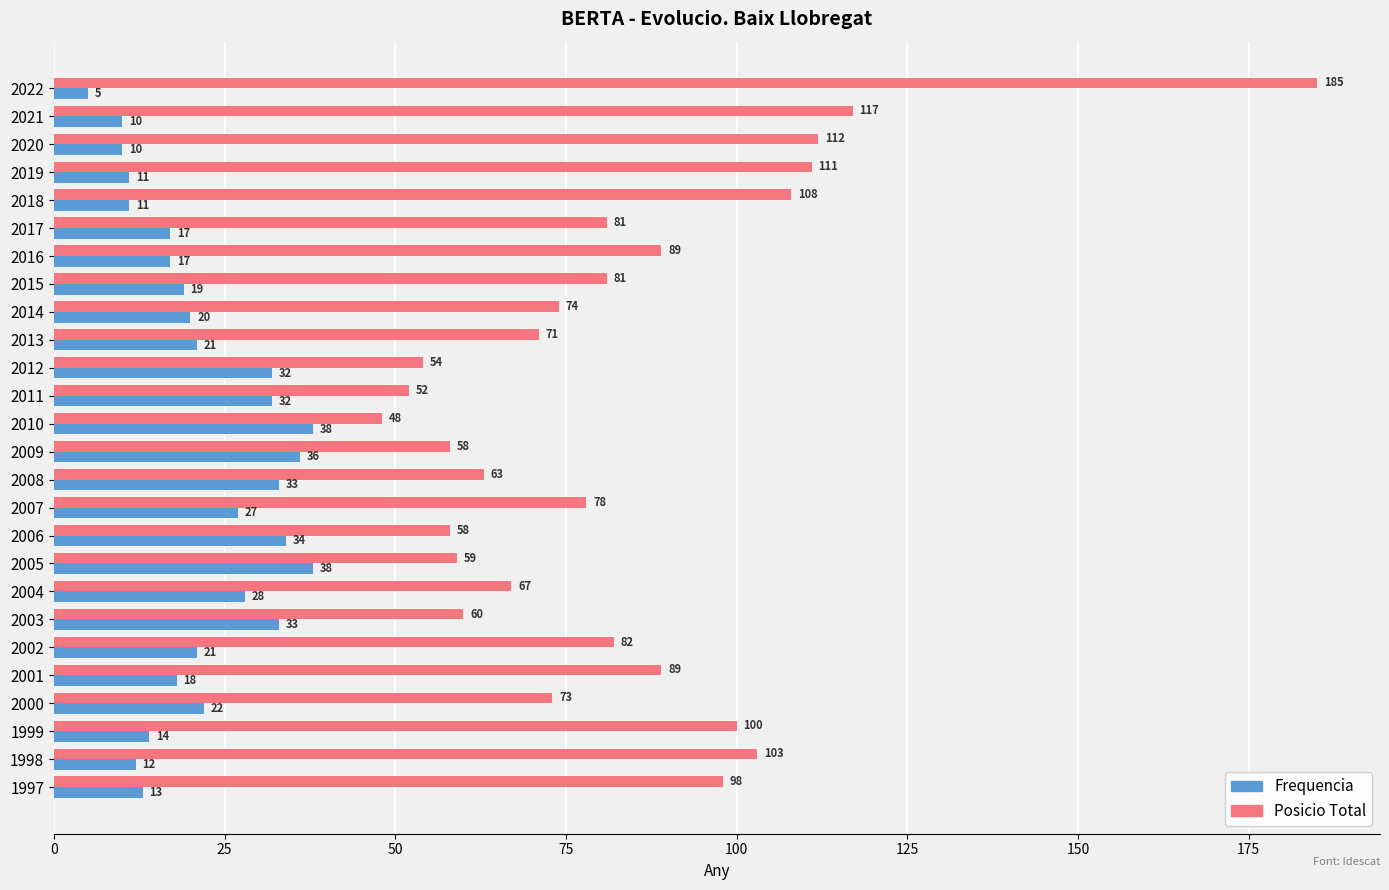

What are all the series names shown in the legend?

Frequencia, Posicio Total